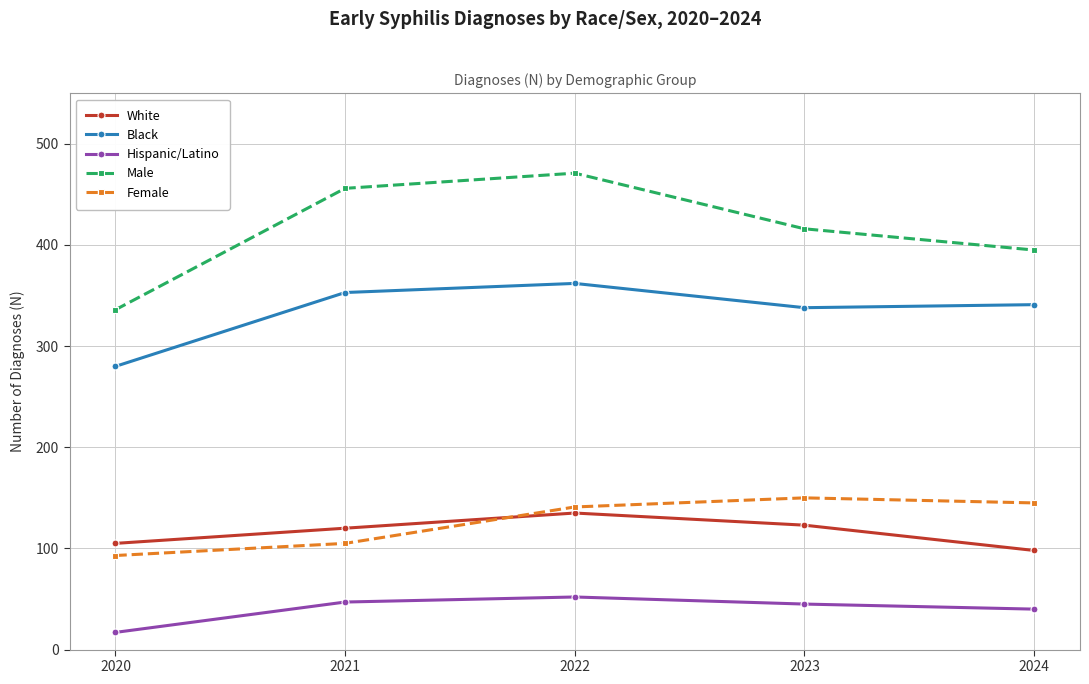

How many data points does each series have?

5